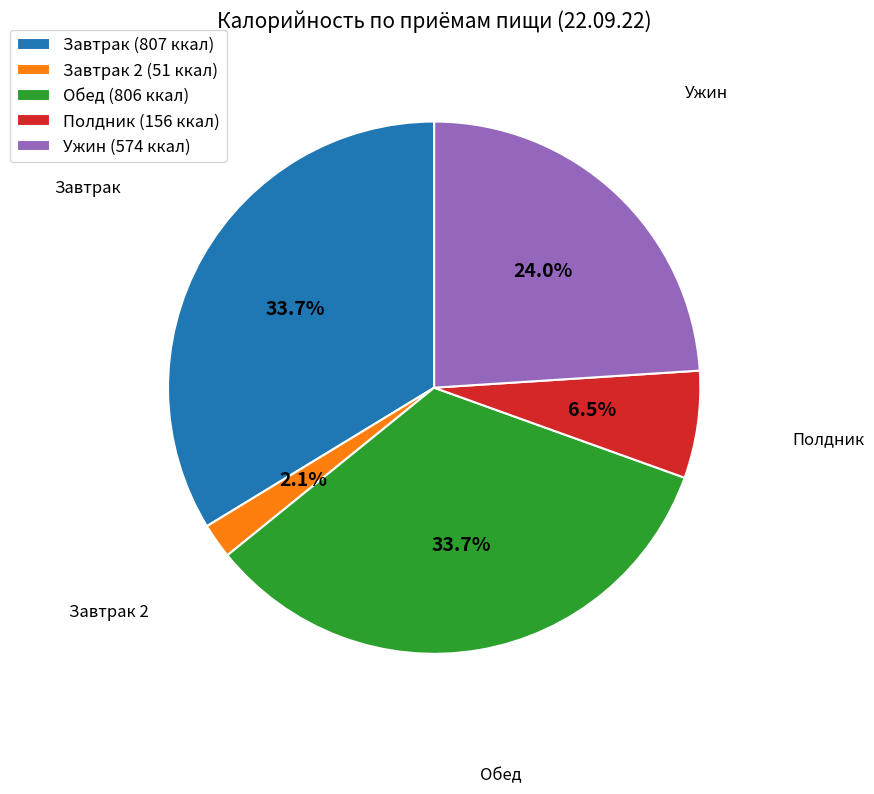

Between Завтрак 2 (51 ккал) and Полдник (156 ккал), which is larger?

Полдник (156 ккал)